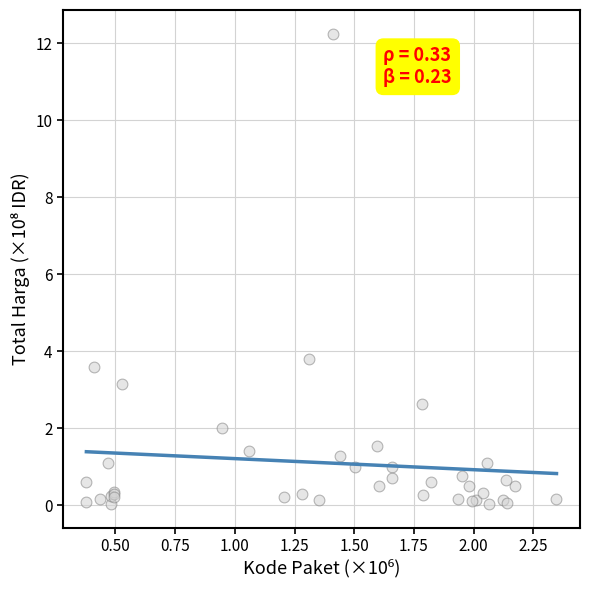

What Y value in the scatter plot is closest to 6?

3.8